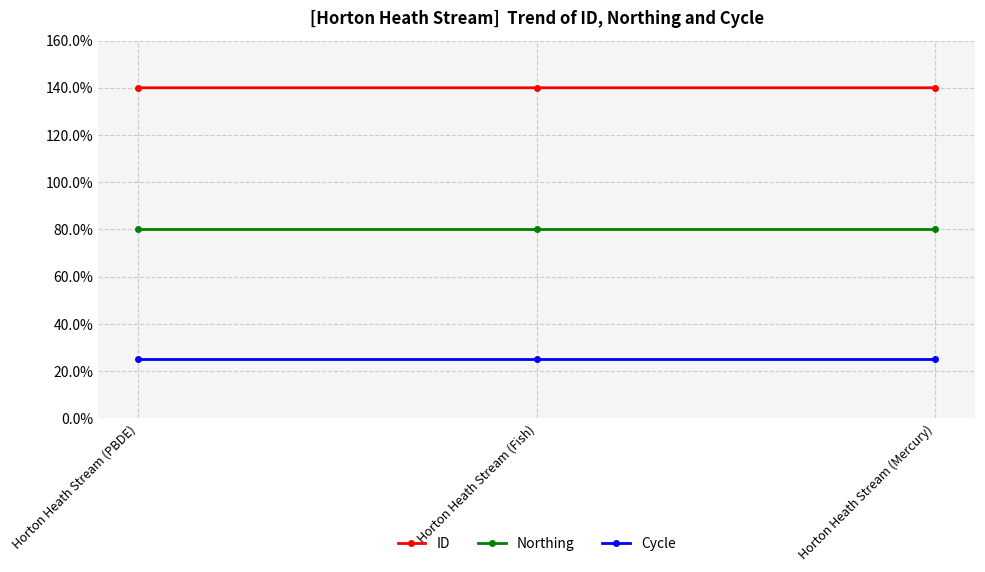

Reading left to right, list all the values displayed in this chart.

ID: Horton Heath Stream (PBDE)=140.0	Horton Heath Stream (Fish)=140.0	Horton Heath Stream (Mercury)=140.0
Northing: Horton Heath Stream (PBDE)=80.0	Horton Heath Stream (Fish)=80.0	Horton Heath Stream (Mercury)=80.0
Cycle: Horton Heath Stream (PBDE)=25.0	Horton Heath Stream (Fish)=25.0	Horton Heath Stream (Mercury)=25.0